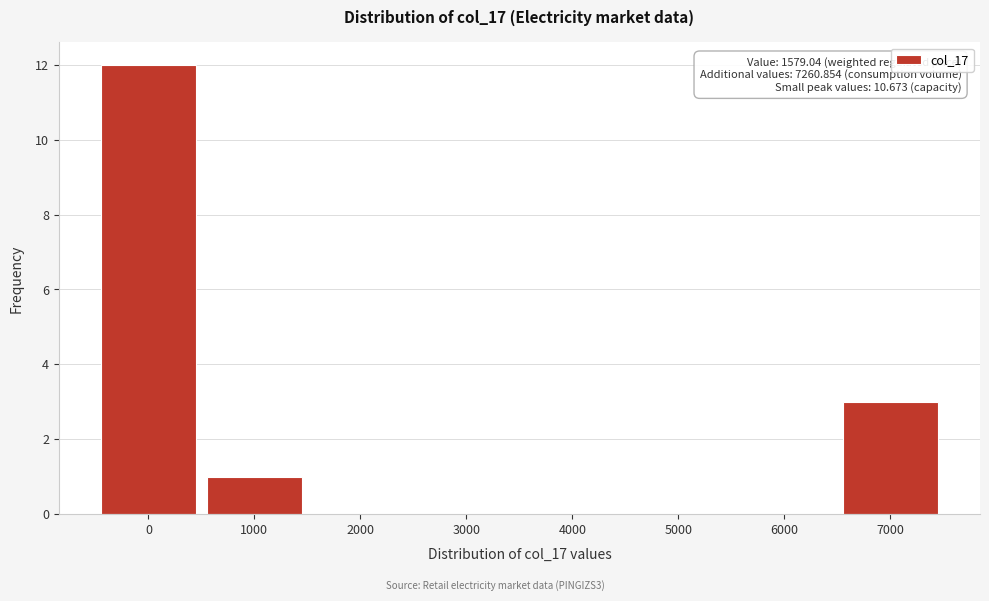

Reading left to right, extract all data points from this chart.

0=12	1000=1	2000=0	3000=0	4000=0	5000=0	6000=0	7000=3